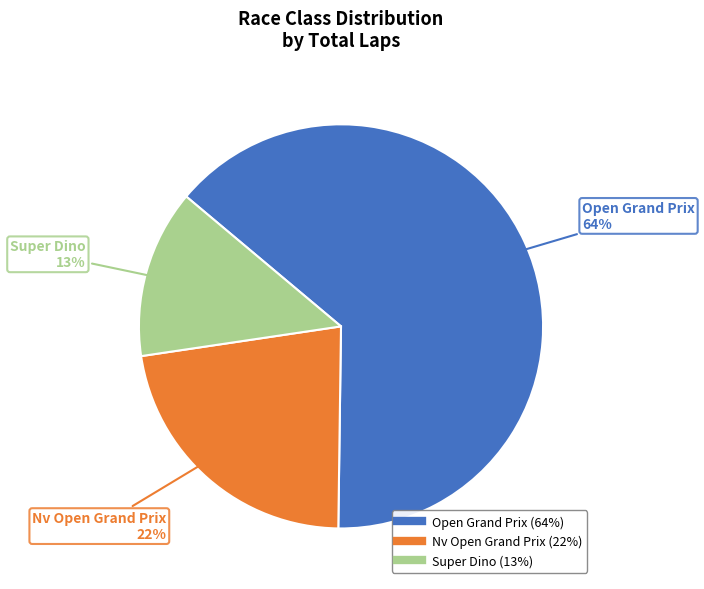

Is there any slice that represents more than half of the pie?

Yes